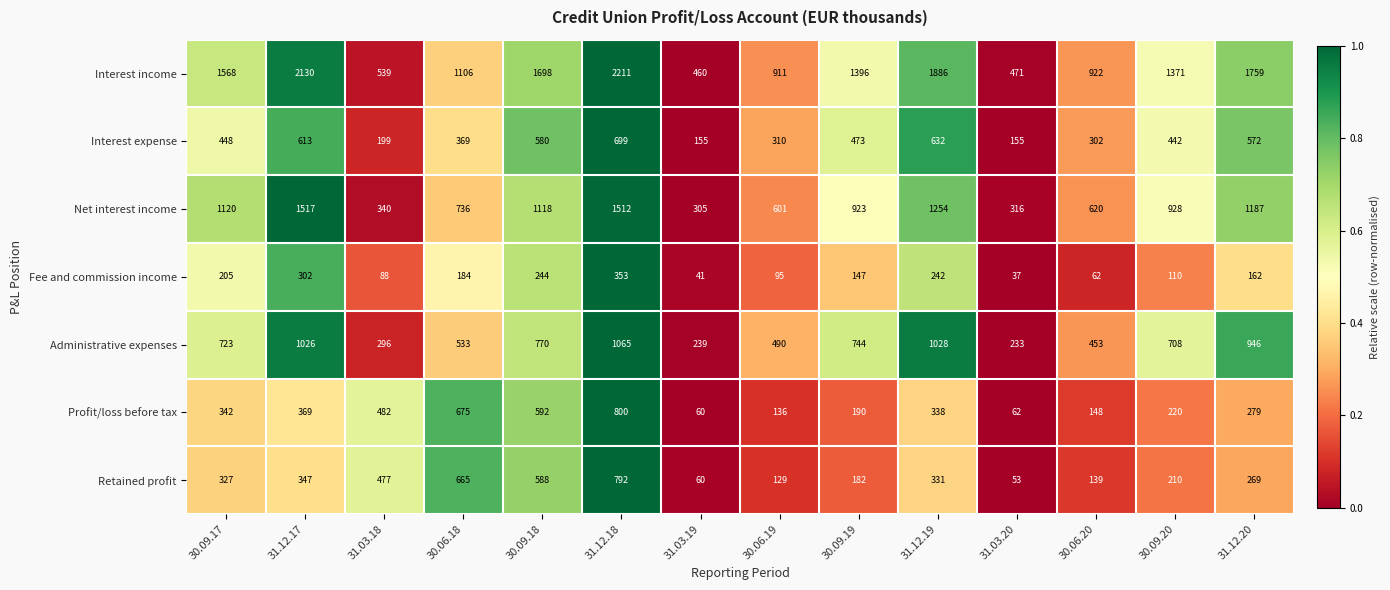

Which series has the widest spread of values?

Interest income